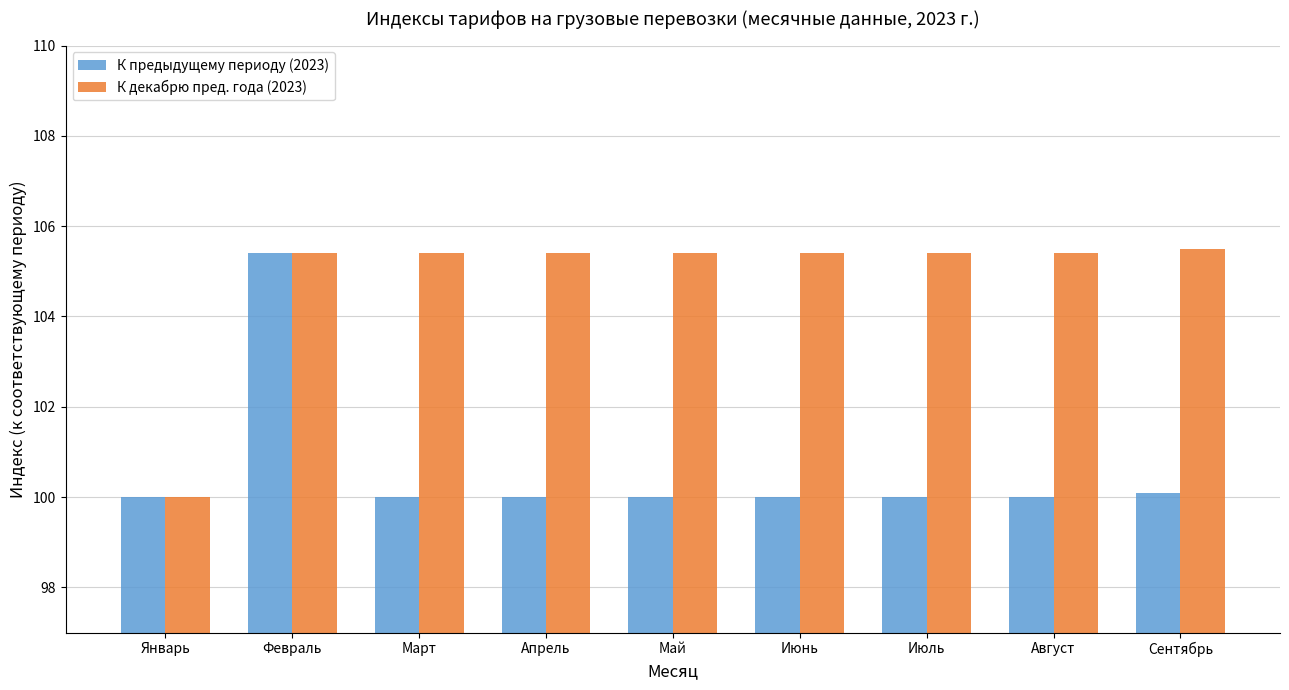

True or false: К декабрю пред. года (2023) has a value of 158.6 at Январь.

False